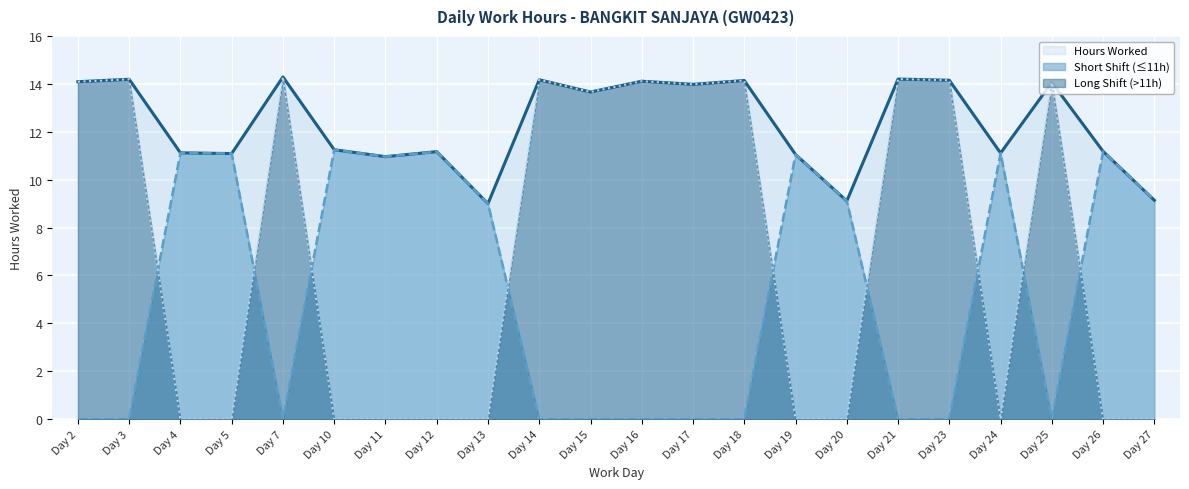

Count the number of data series in this chart.

3